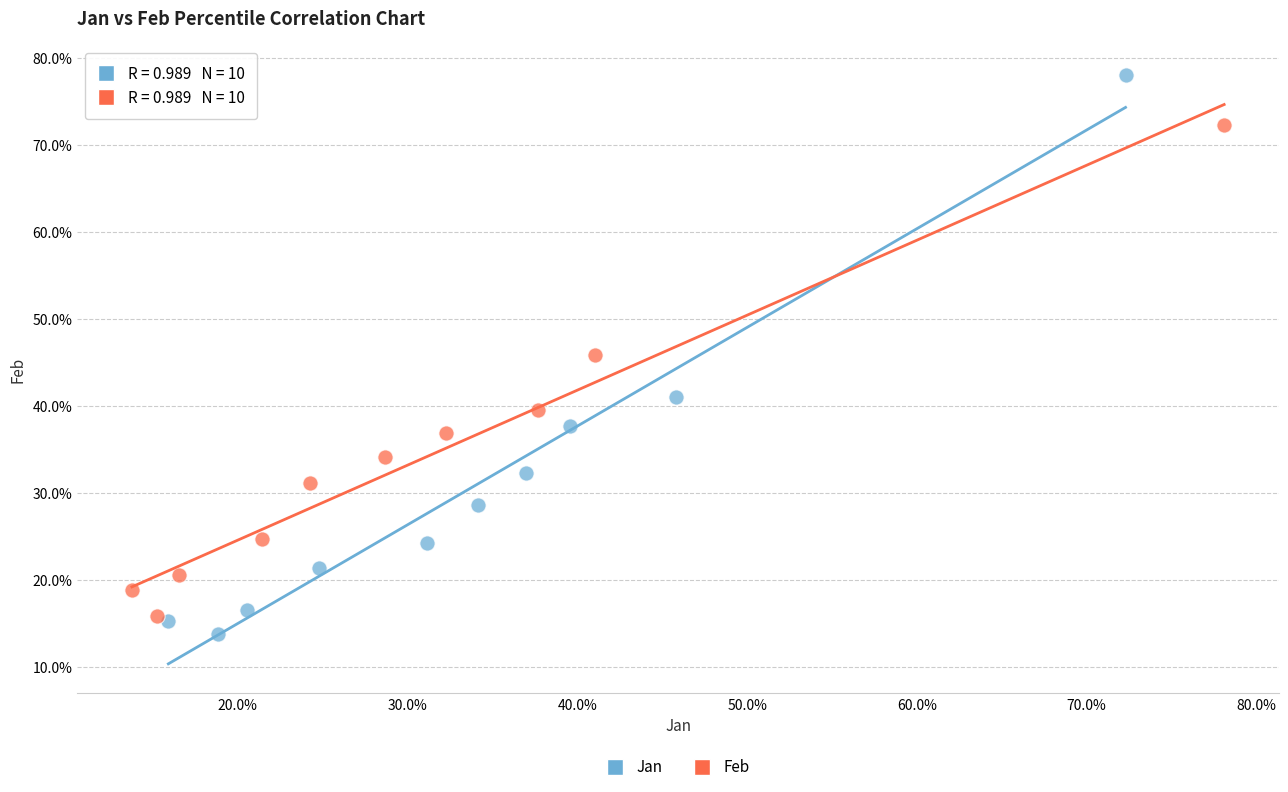

Which series has the largest Y range (max minus min)?

Jan